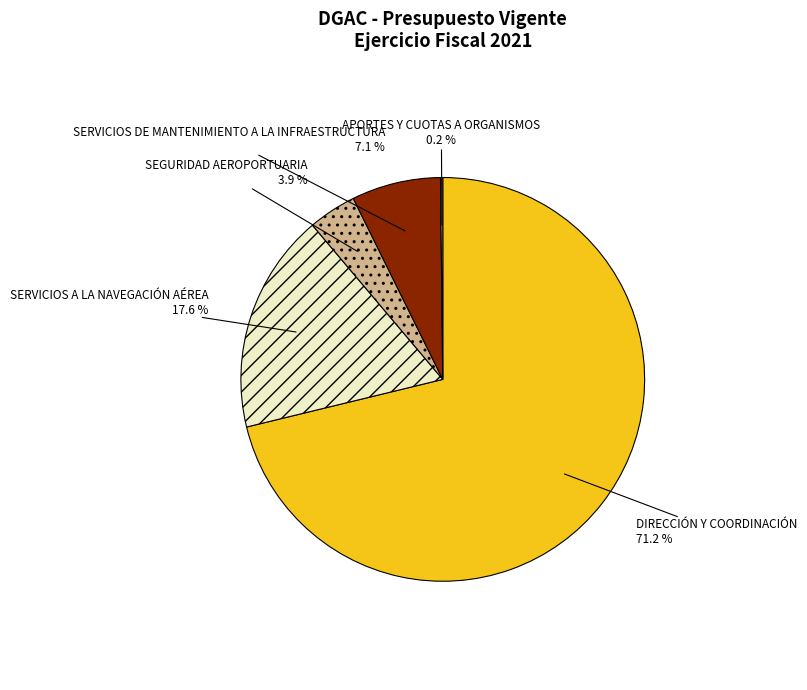

Which slice is the largest?

DIRECCIÓN Y COORDINACIÓN